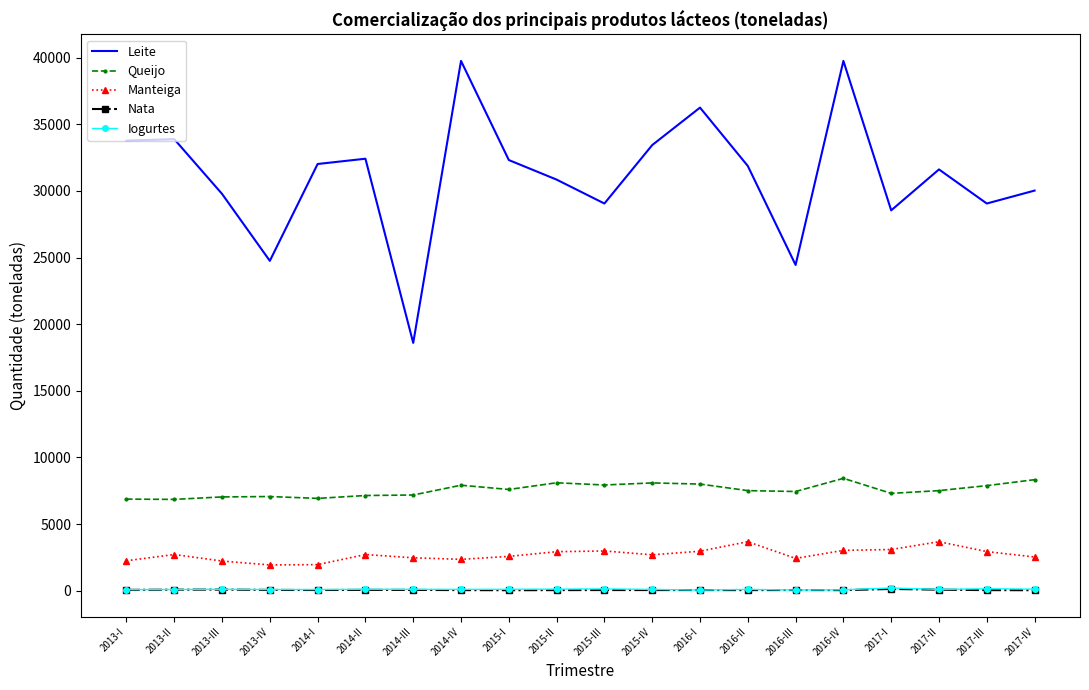

At how many categories does at least one series exceed 11183?

20